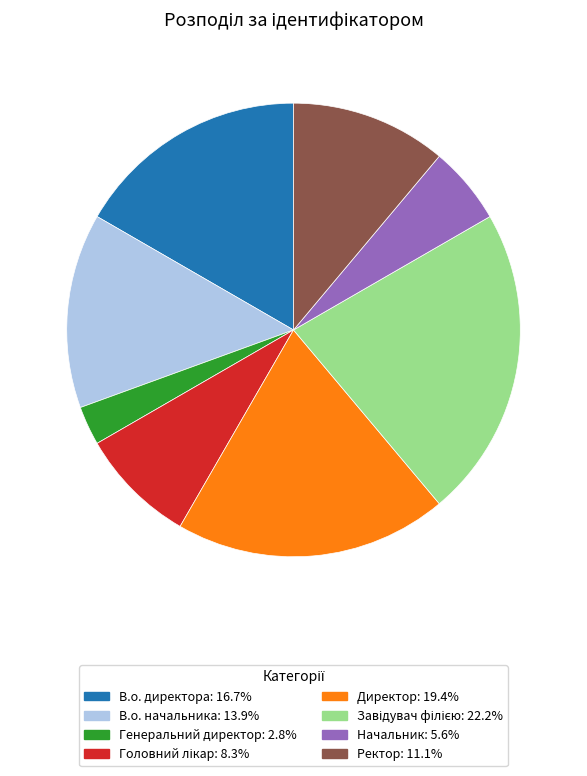

Is it true that Директор is 5% of the pie?

False